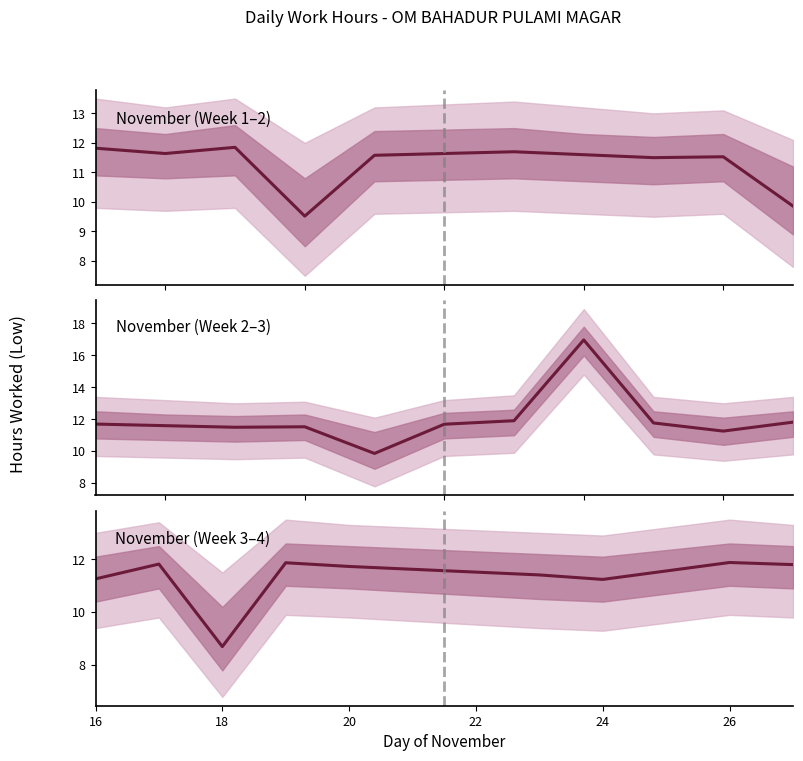

At which category does the data reach its first local peak?

18